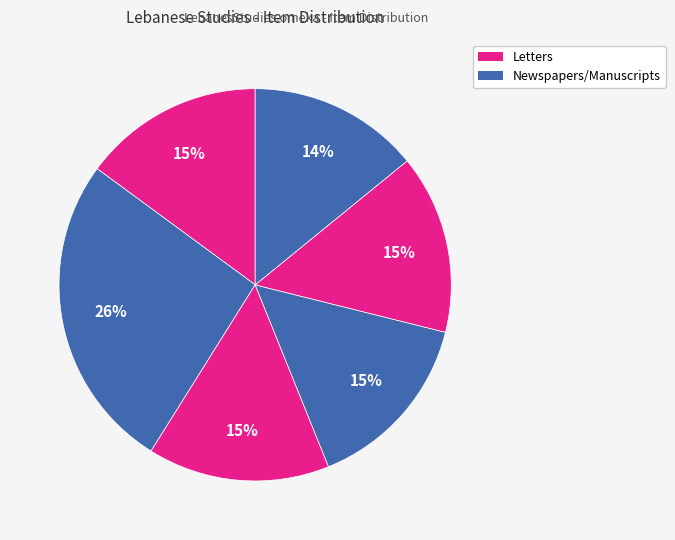

Count the number of slices in the pie.

6